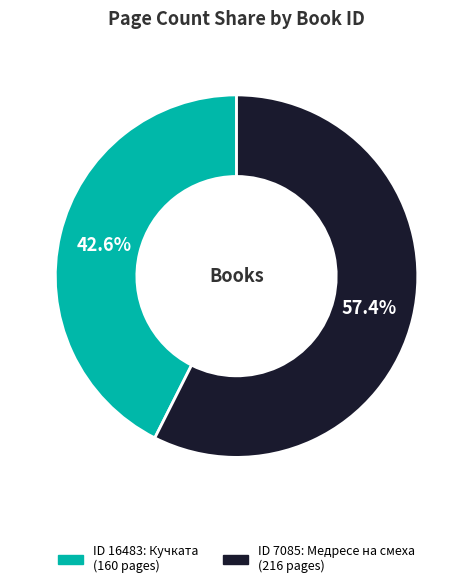

To the nearest percent, what is the difference between the largest and smallest slice percentages?

15%